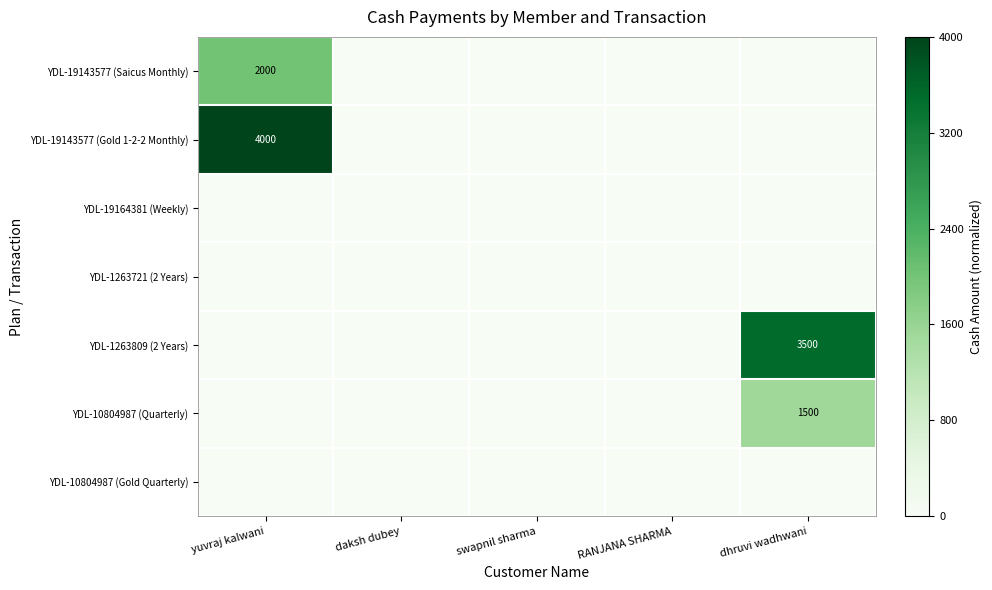

The YDL-10804987 (Quarterly) series shows 1500 at dhruvi wadhwani. True or false?

True